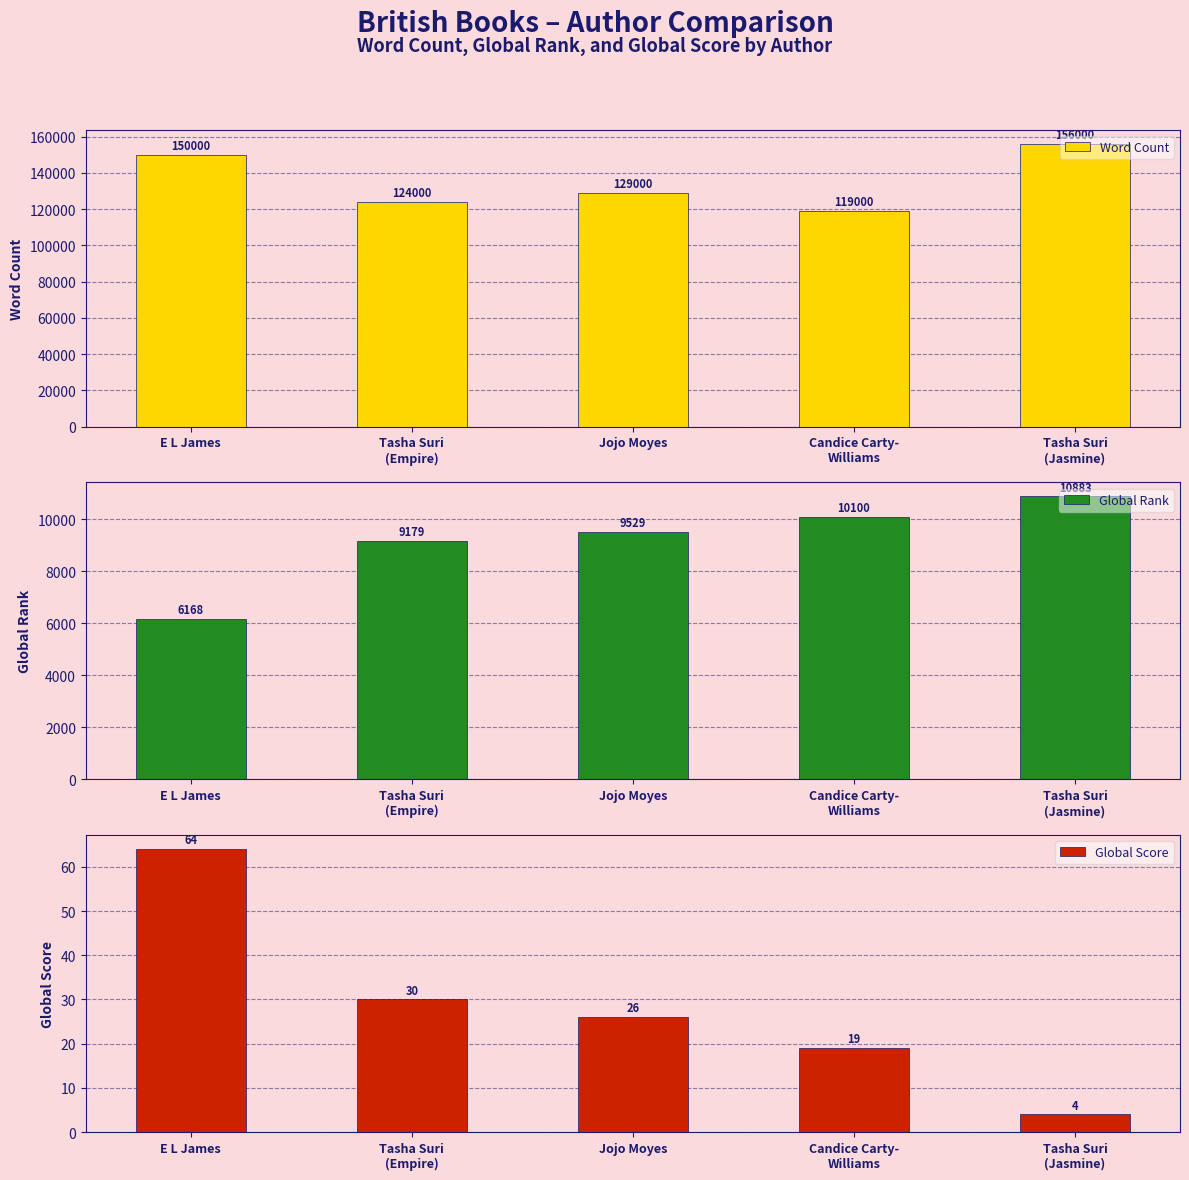

What is the smallest value displayed?

4